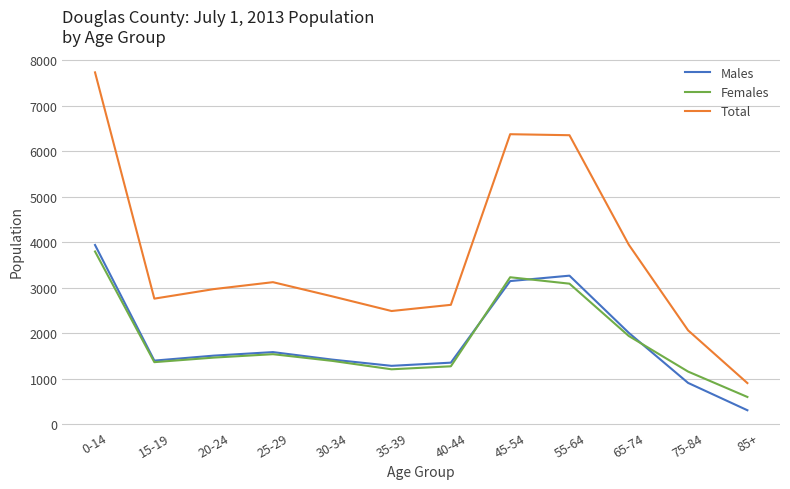

True or false: Males and Total cross at least once.

False